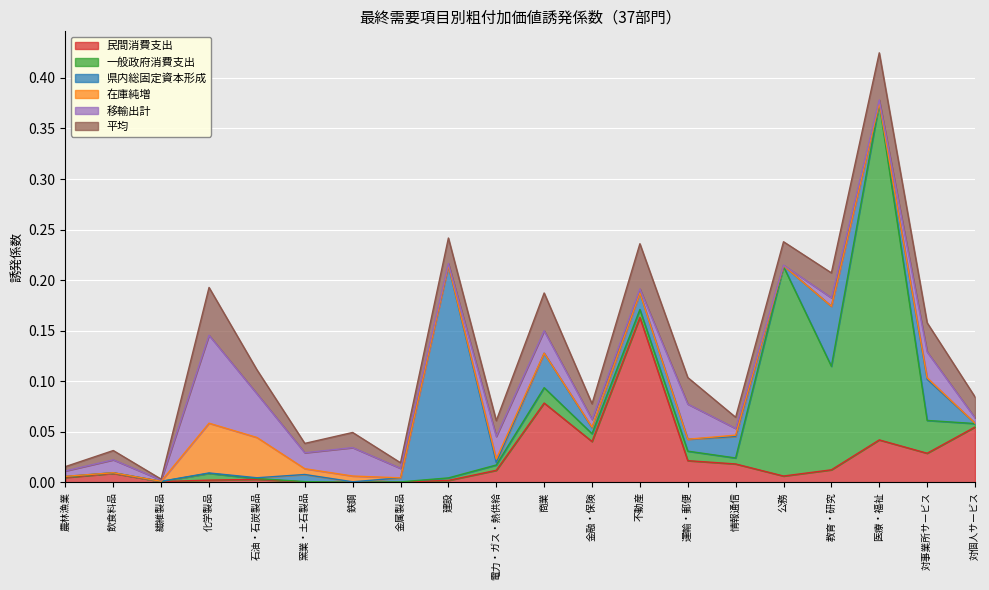

At which category is the sum across all series the highest?

医療・福祉